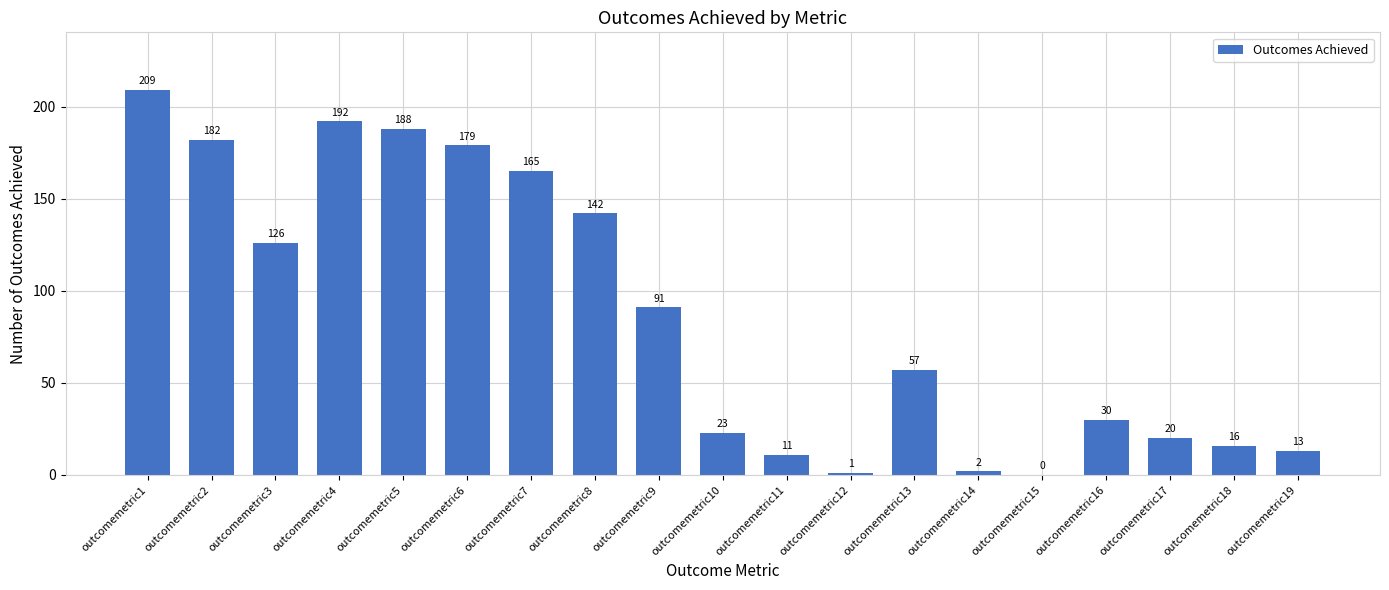

What is the maximum value shown in the chart?

209